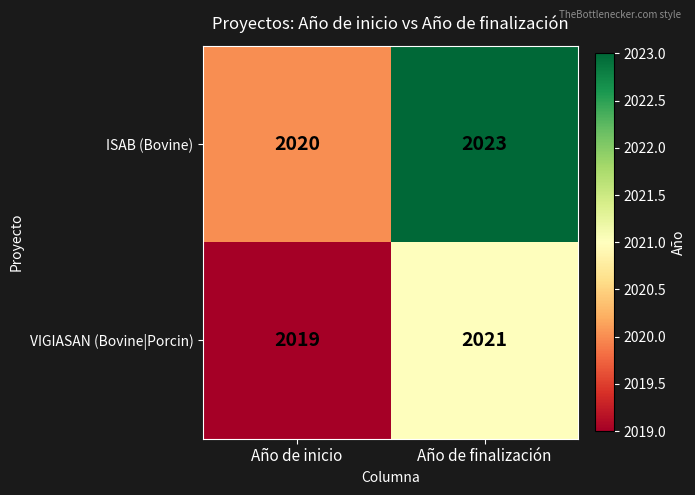

Reading right to left, extract all data points from this chart.

ISAB (Bovine): Año de finalización=2023	Año de inicio=2020
VIGIASAN (Bovine|Porcin): Año de finalización=2021	Año de inicio=2019